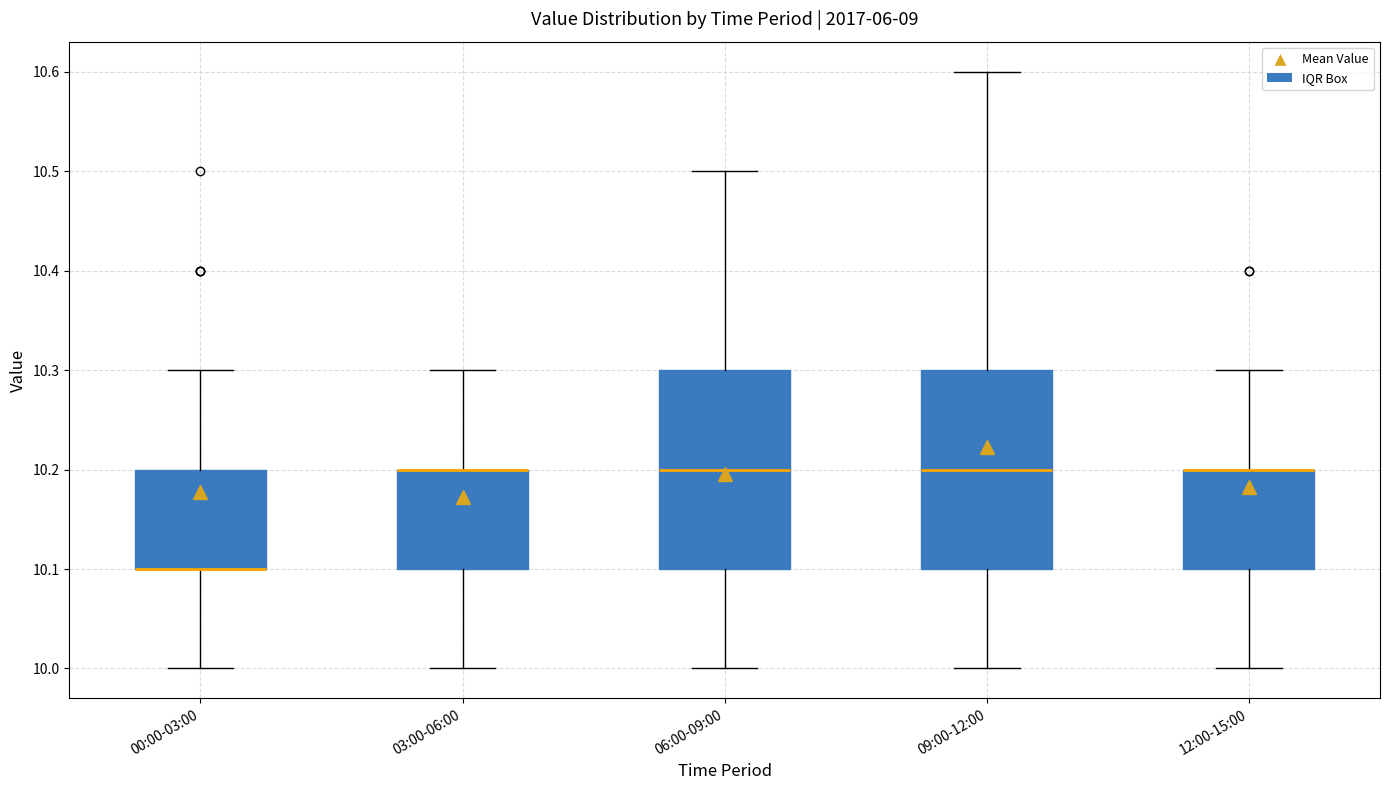

Where is the lower edge of the box for 00:00-03:00 on the y-axis? The values are not printed on the chart, so give them approximately, as read against the axis.

10.1